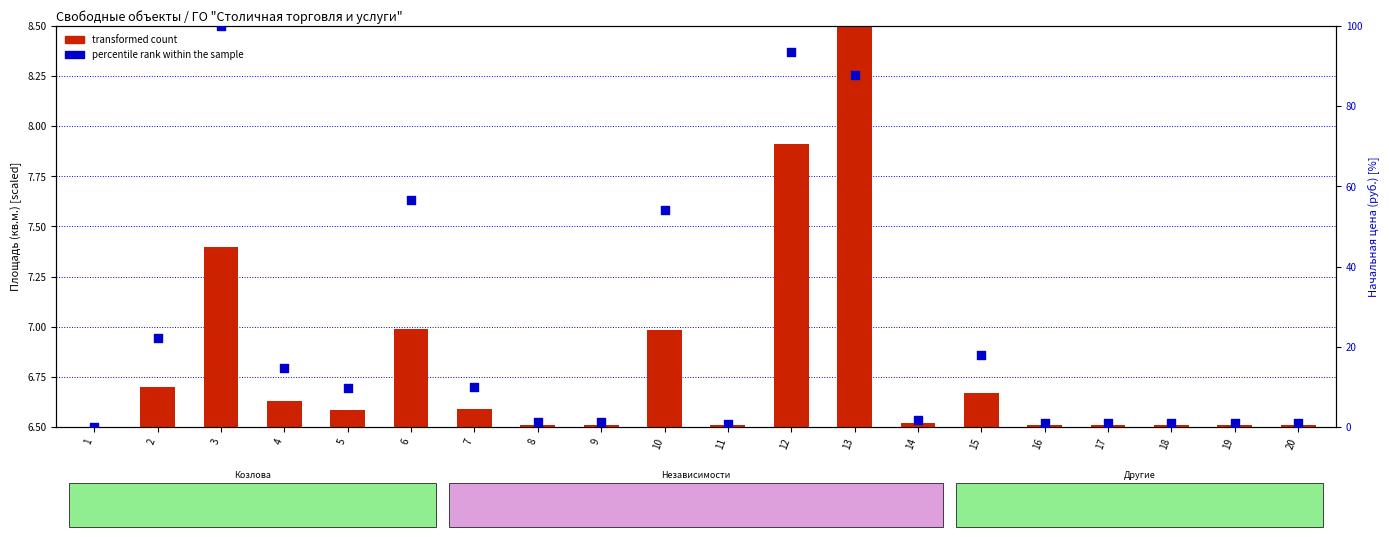

Which series has the widest spread of Y values?

percentile rank within the sample